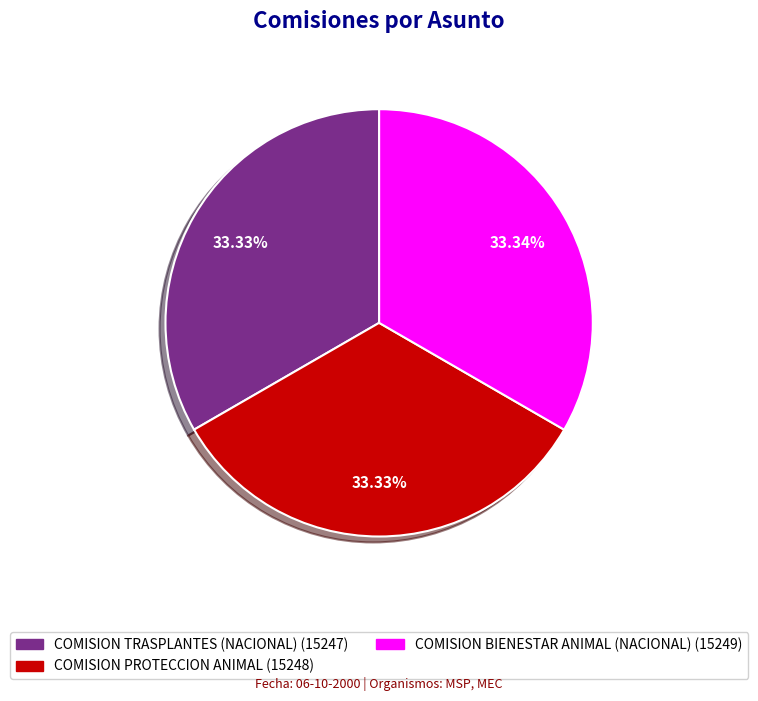

Do COMISION BIENESTAR ANIMAL (NACIONAL) and COMISION PROTECCION ANIMAL together represent more than half of the pie?

Yes